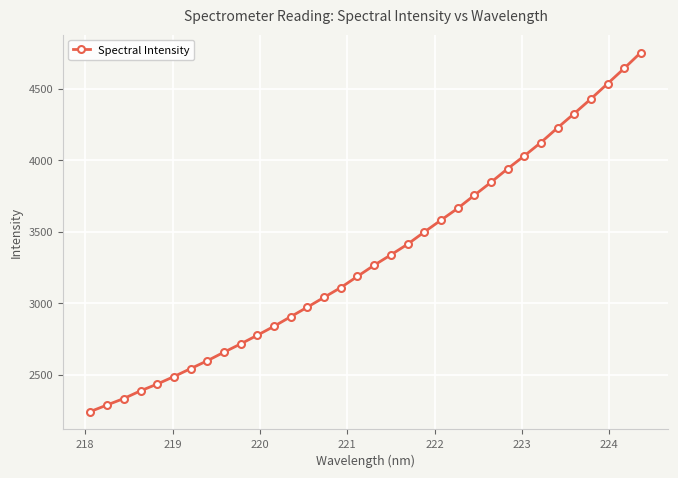

What is the value of the 9th point from the left?

2658.3